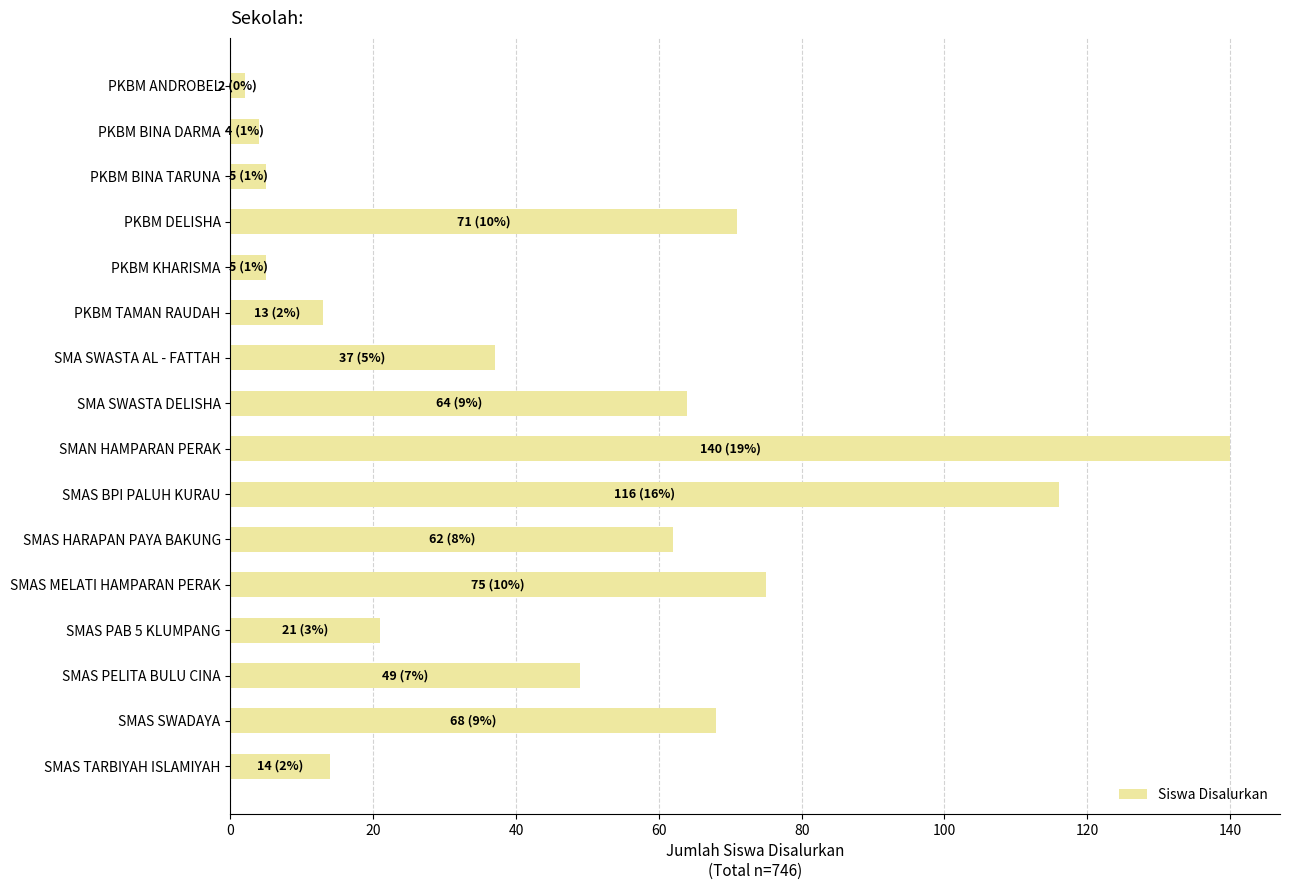

Reading top to bottom, list all the values displayed in this chart.

PKBM ANDROBEL=2	PKBM BINA DARMA=4	PKBM BINA TARUNA=5	PKBM DELISHA=71	PKBM KHARISMA=5	PKBM TAMAN RAUDAH=13	SMA SWASTA AL - FATTAH=37	SMA SWASTA DELISHA=64	SMAN HAMPARAN PERAK=140	SMAS BPI PALUH KURAU=116	SMAS HARAPAN PAYA BAKUNG=62	SMAS MELATI HAMPARAN PERAK=75	SMAS PAB 5 KLUMPANG=21	SMAS PELITA BULU CINA=49	SMAS SWADAYA=68	SMAS TARBIYAH ISLAMIYAH=14